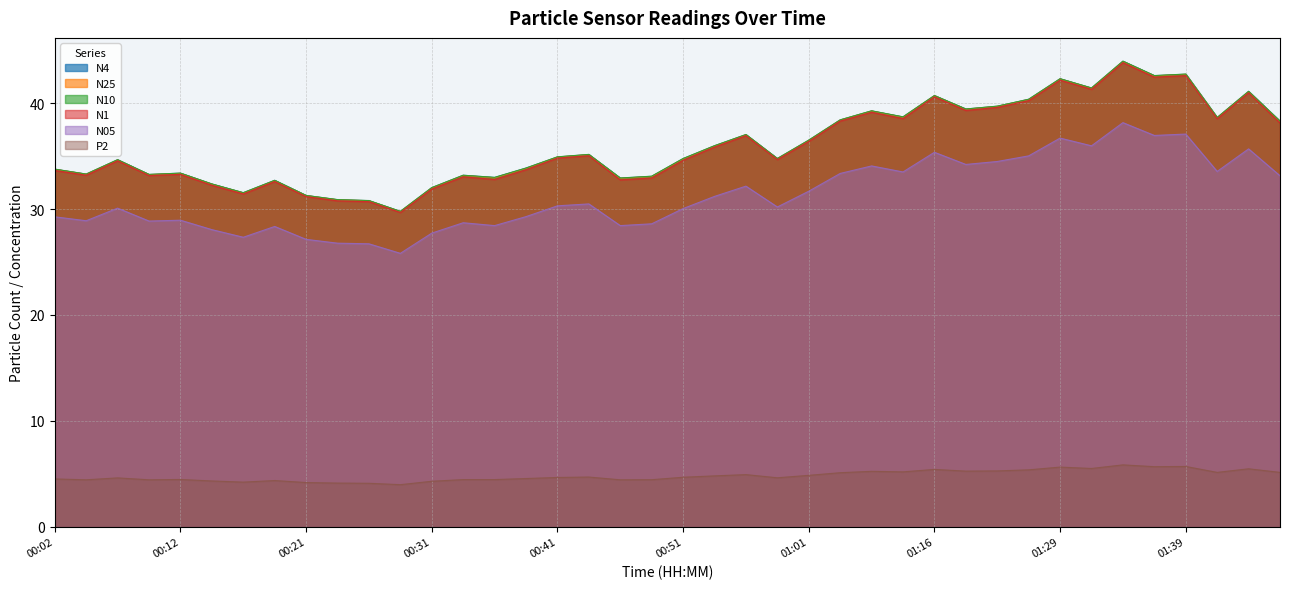

At which label does N4 reach its peak?

01:34